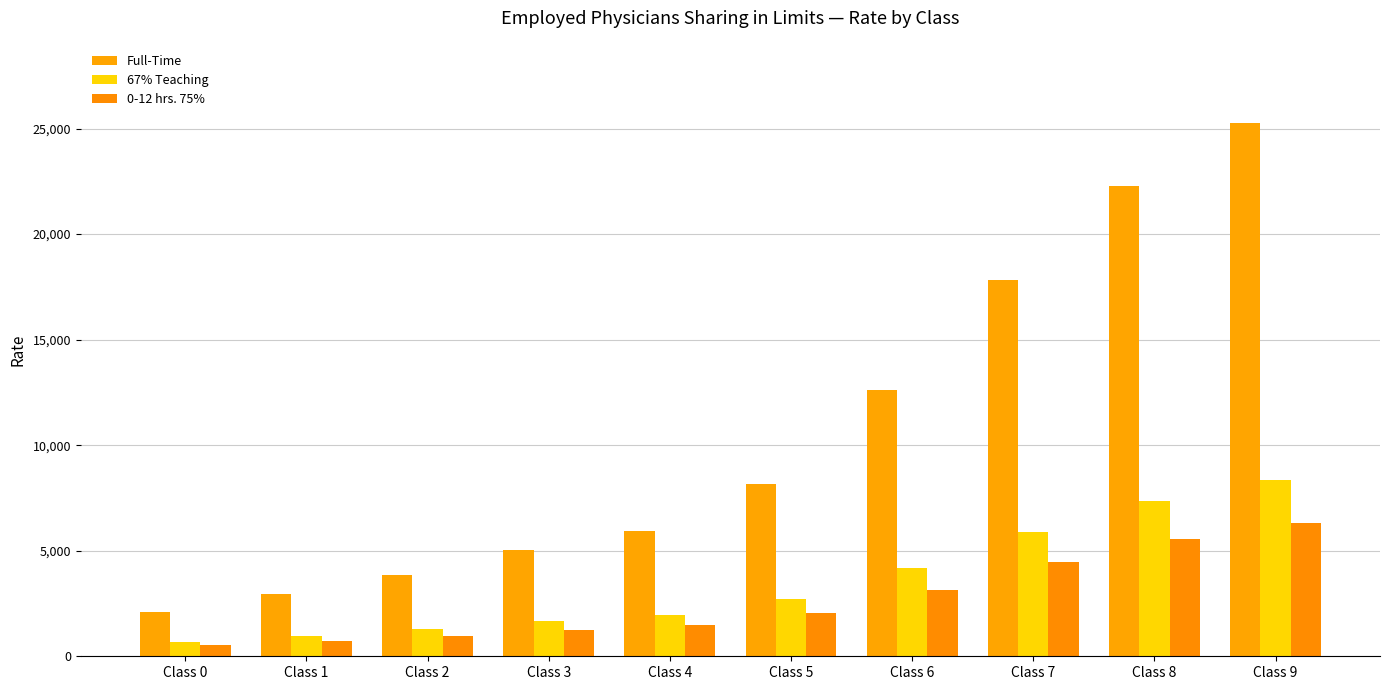

Does the chart contain any negative values?

No